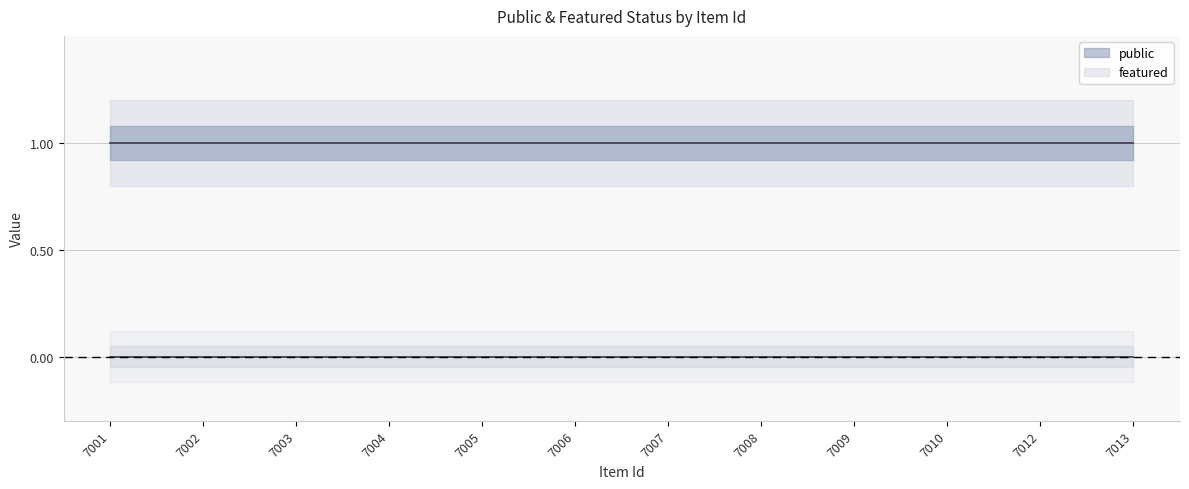

Rank the series at 7001 from highest to lowest value.

public, featured